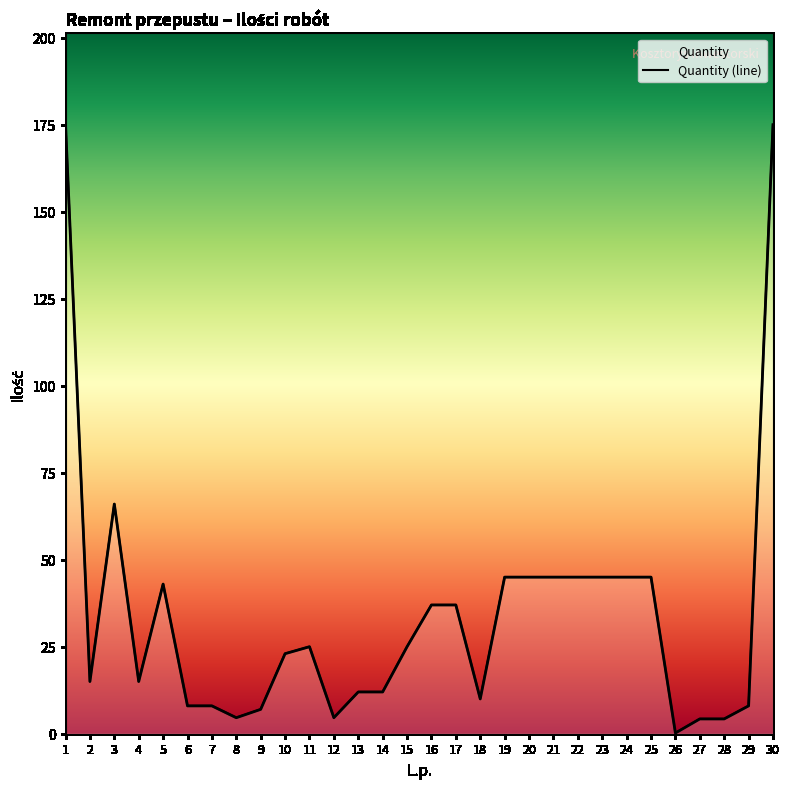

Does the chart display data point markers on the line(s)?

No